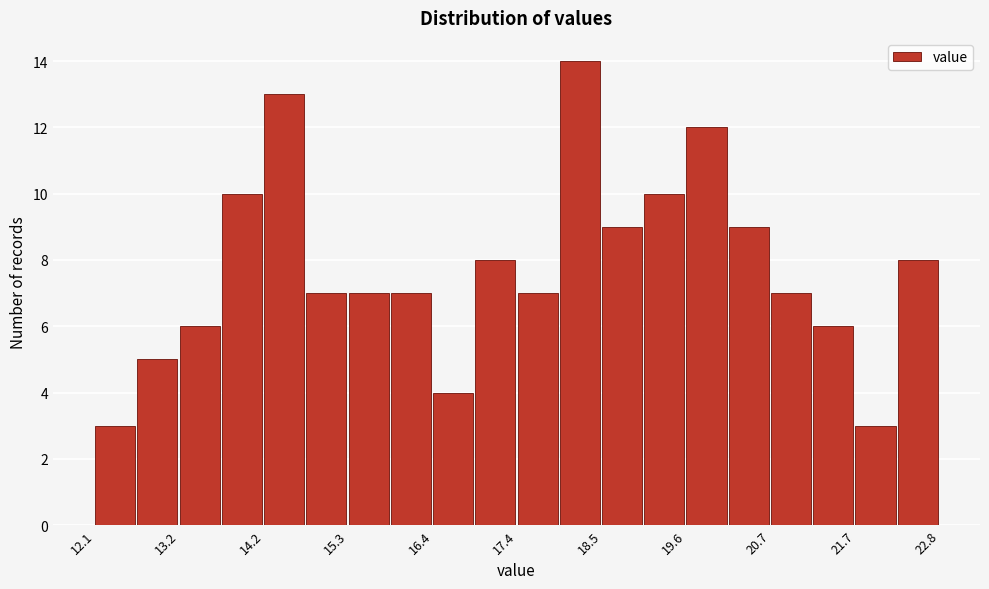

Read against the x-axis, roughly where is the centre of the tallest bar?

18.2